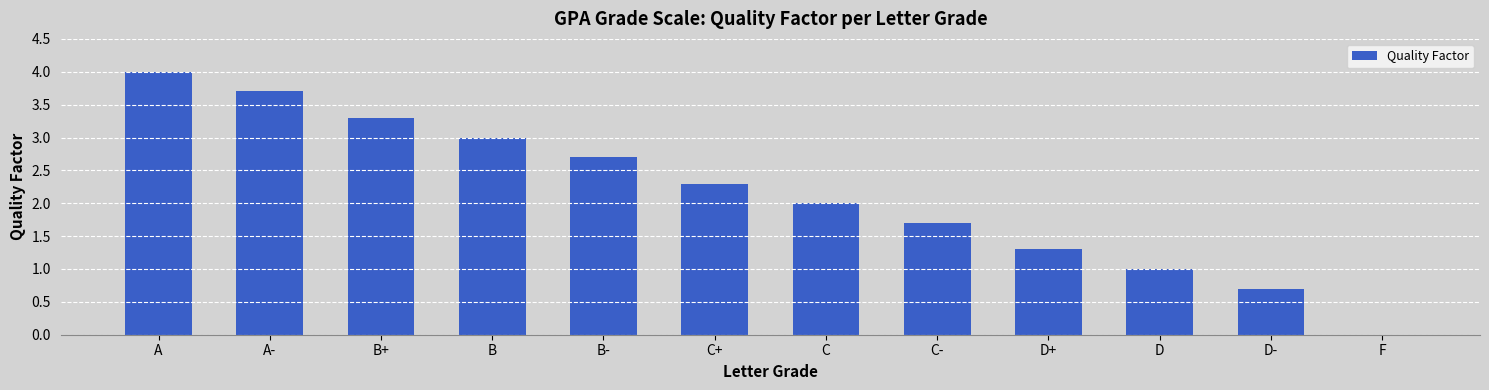

Is it true that the value at A- is 5.2?

False